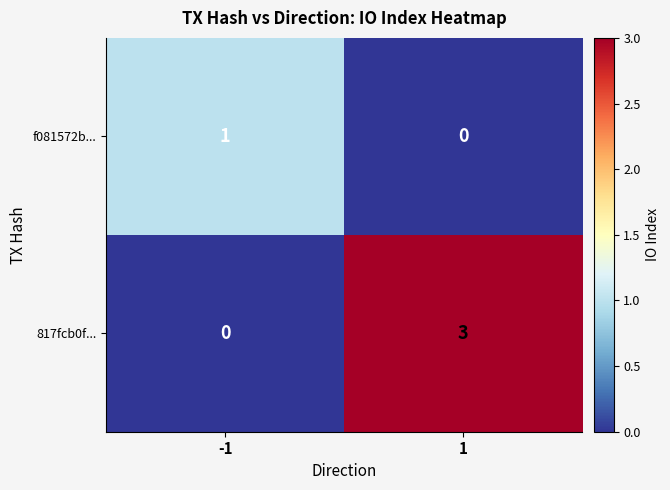

What is the difference between the 817fcb0f... values at -1 and 1?

3